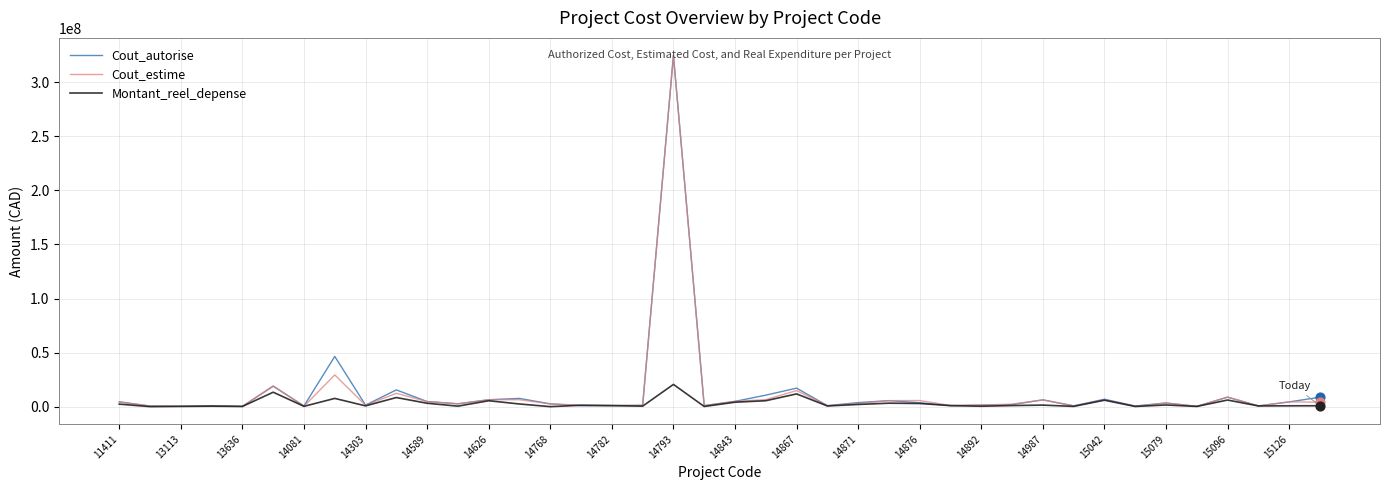

What is the maximum value shown in the chart?

324755000